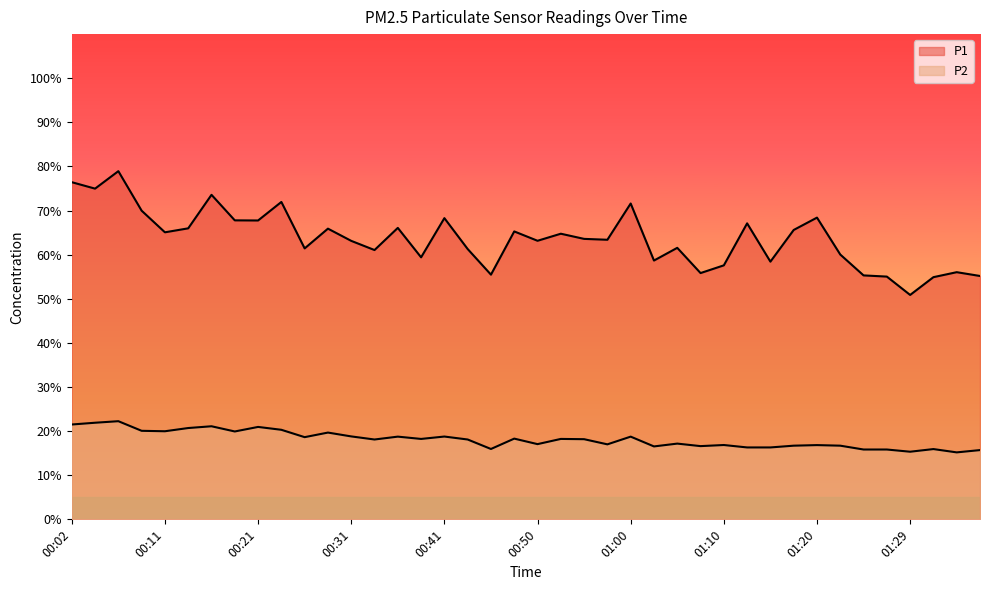

How many interior local peaks does the P1 series have?

13